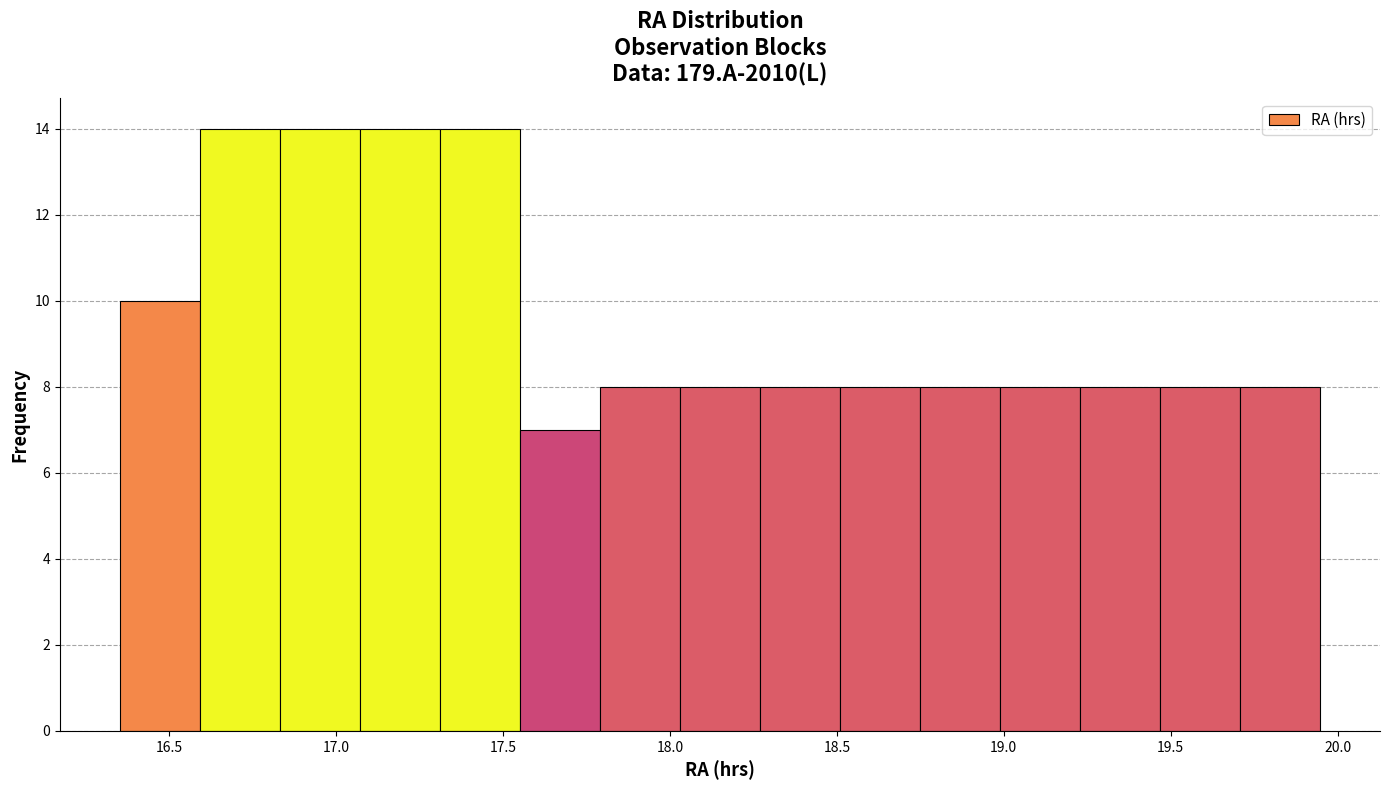

Reading left to right, transcribe this chart: for each bar, give the range it covers on the x-axis and its height. Neither the bar edges nor the heights are printed on the chart, so give them approximately, as read against the axes.

16.35 to 16.60: 10
16.60 to 16.85: 14
16.85 to 17.05: 14
17.05 to 17.30: 14
17.30 to 17.55: 14
17.55 to 17.80: 7
17.80 to 18.05: 8
18.05 to 18.25: 8
18.25 to 18.50: 8
18.50 to 18.75: 8
18.75 to 19.00: 8
19.00 to 19.25: 8
19.25 to 19.45: 8
19.45 to 19.70: 8
19.70 to 19.95: 8